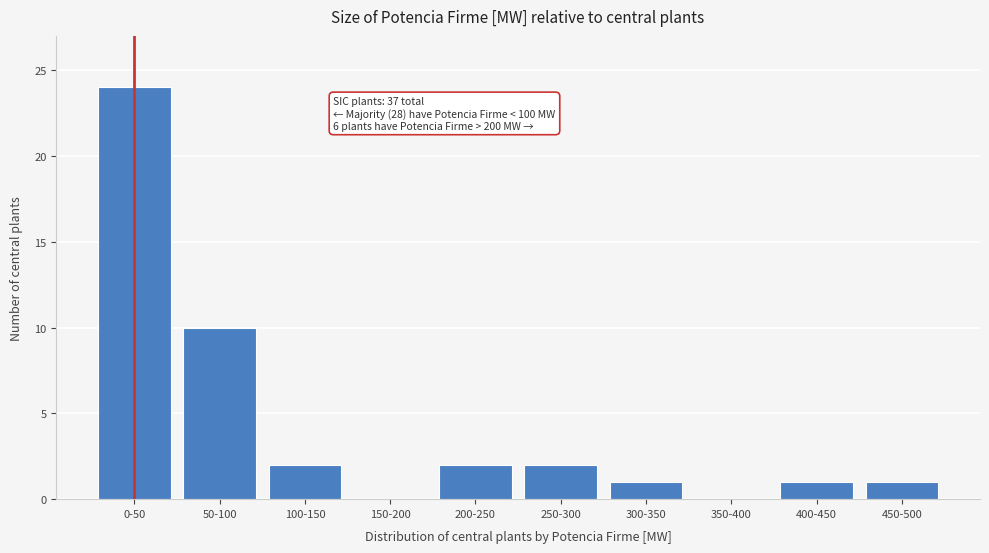

Reading left to right, transcribe all the data shown in this chart.

0-50=24	50-100=10	100-150=2	150-200=0	200-250=2	250-300=2	300-350=1	350-400=0	400-450=1	450-500=1